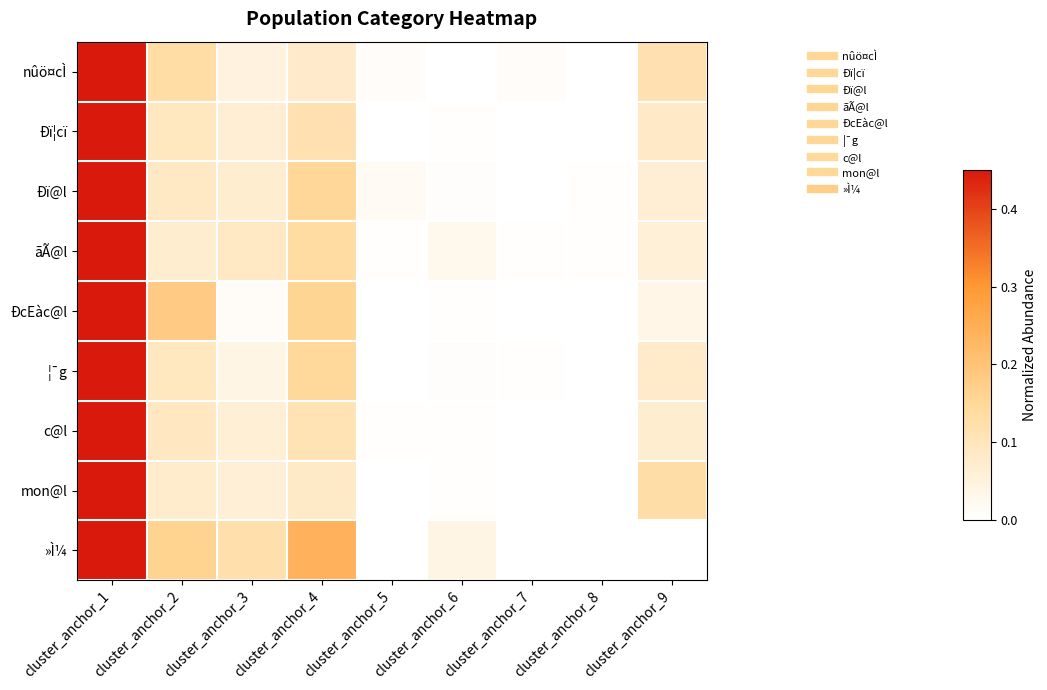

Which series has the largest total across all categories?

»Ì¼